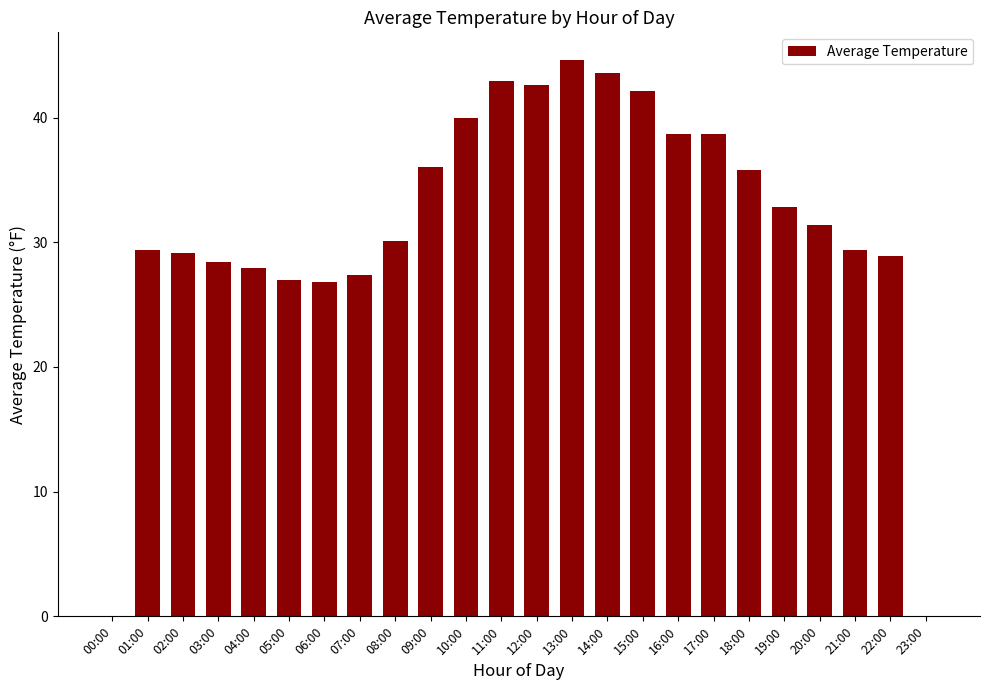

The chart shows a value of 38.7 at 17:00. True or false?

True